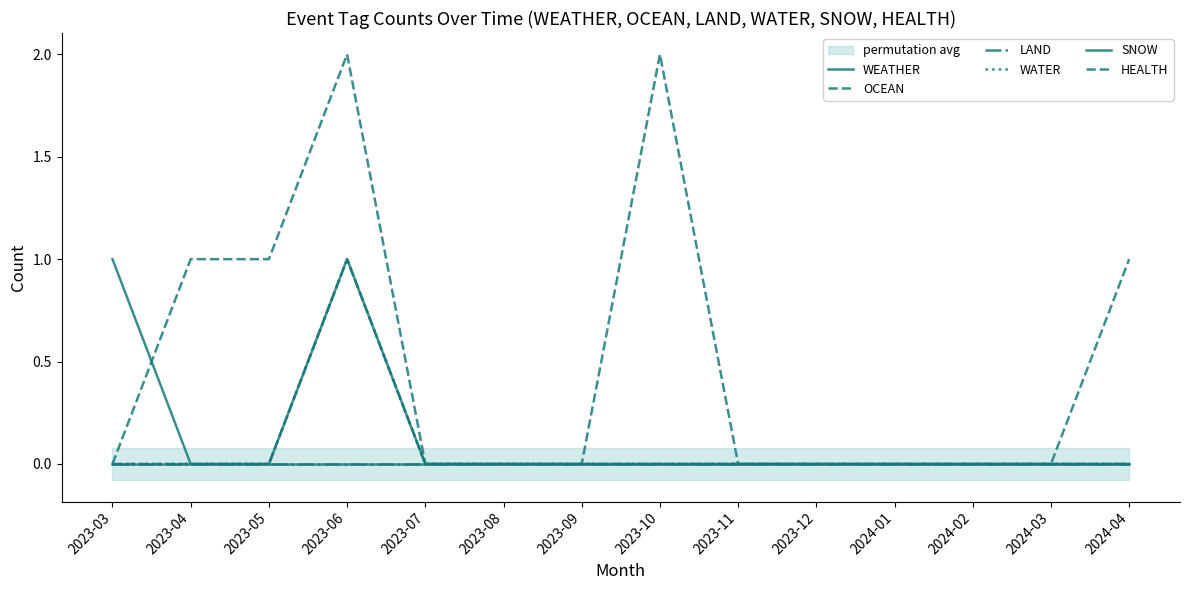

How many distinct data groups are displayed?

6